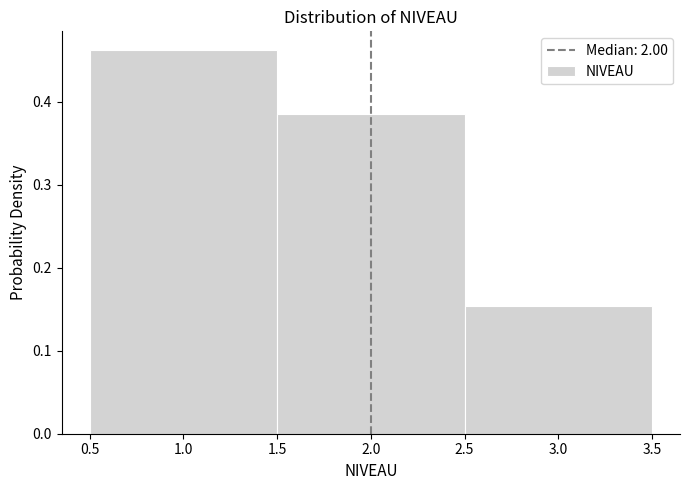

Reading left to right, transcribe this chart: for each bar, give the range it covers on the x-axis and its height. The values are not printed on the chart, so give them approximately, as read against the axis.

0.5 to 1.5: 0.46
1.5 to 2.5: 0.38
2.5 to 3.5: 0.15